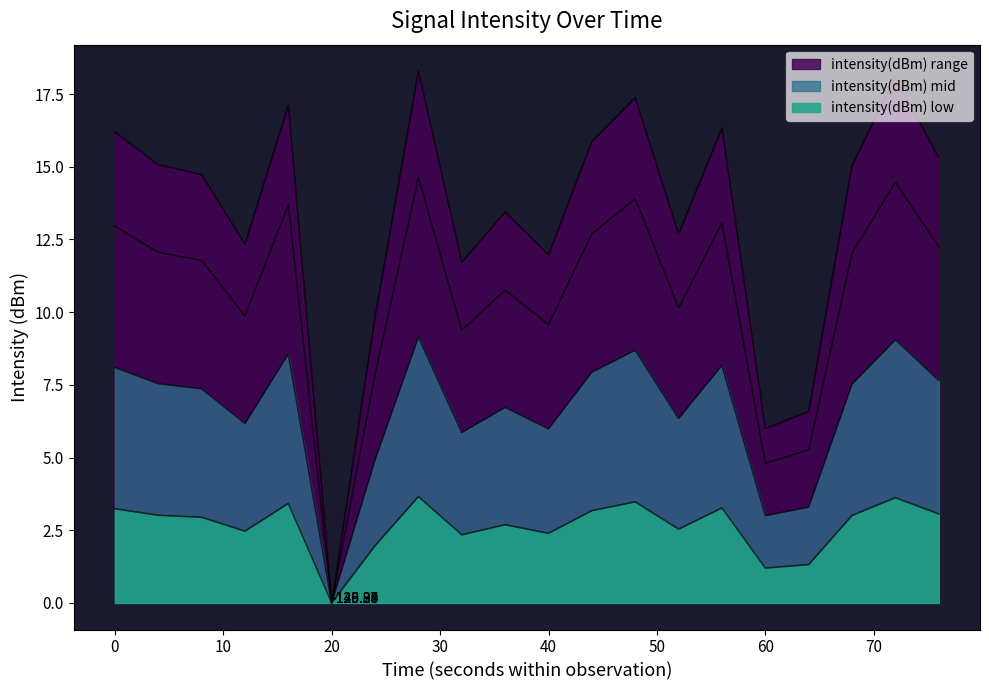

The chart shows a value of -169.7 at 3. True or false?

False